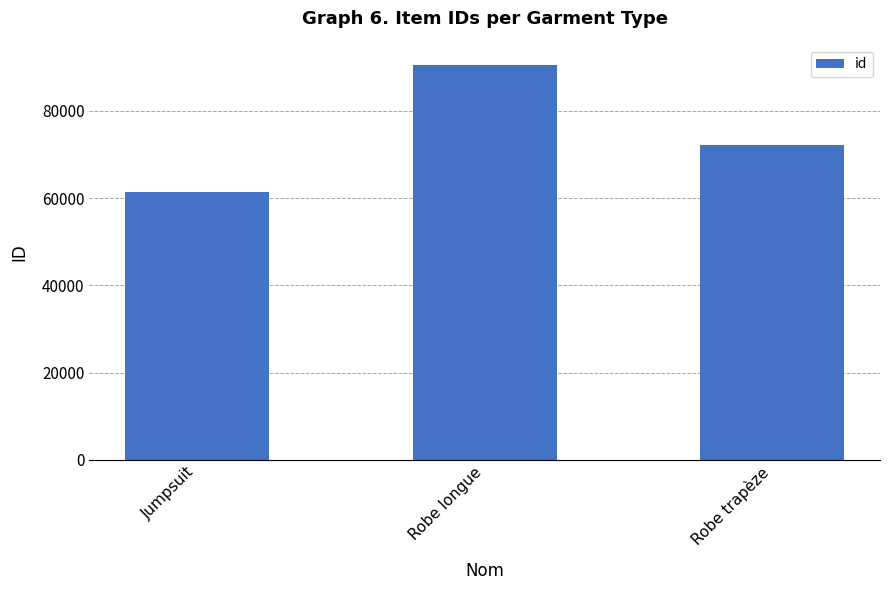

What is the maximum value shown in the chart?

90580